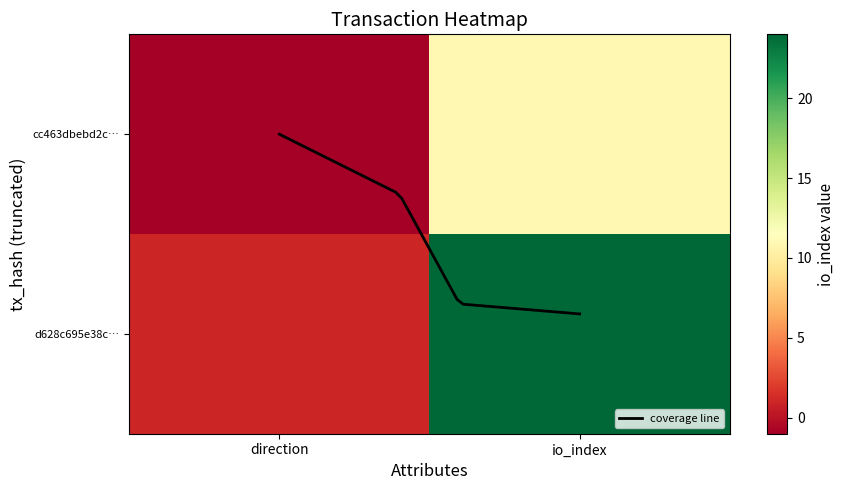

How many values in cc463dbebd2c32343b455d6c0a7c64d92bcec93 are below zero?

1